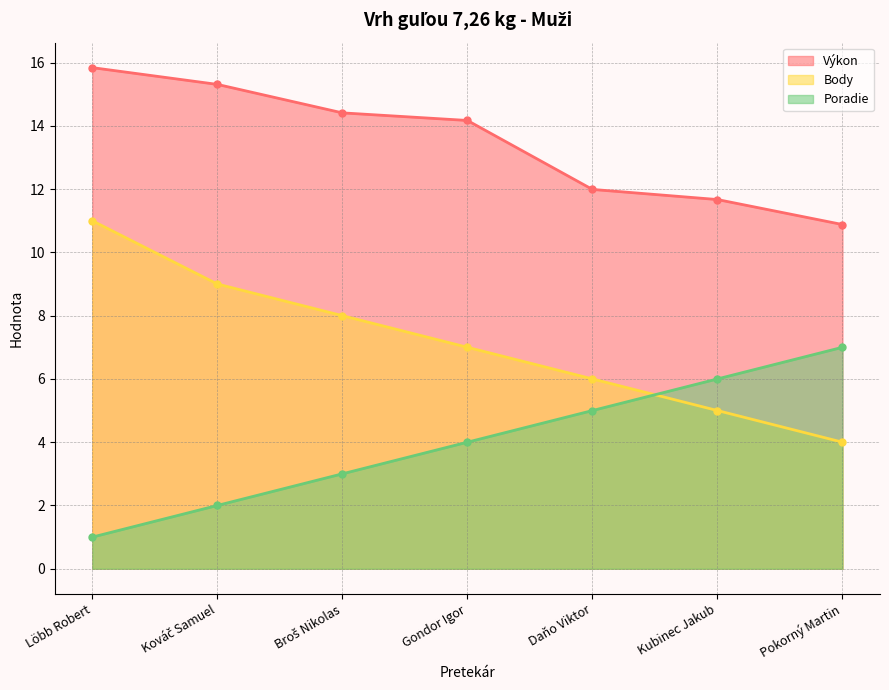

Between Broš Nikolas and Kubinec Jakub, which series saw the biggest shift?

Body